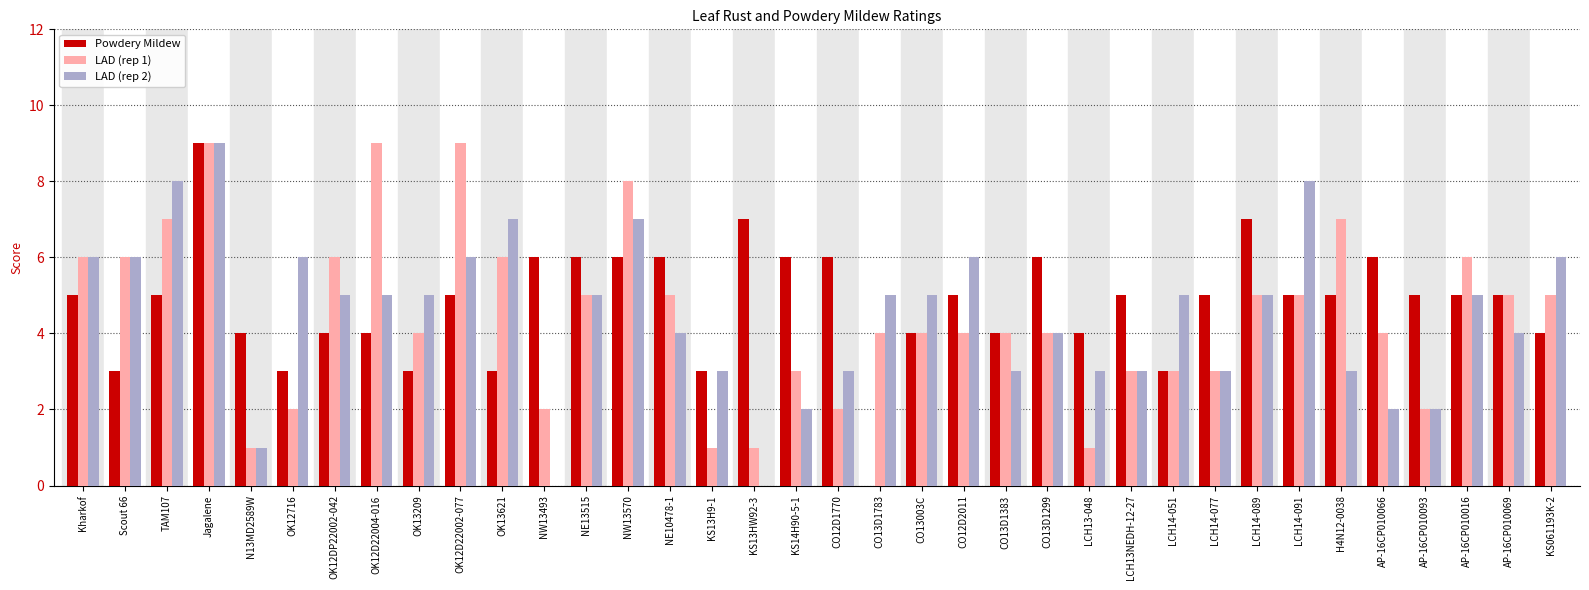

Which series changed the most between NW13570 and CO13D1783?

Powdery Mildew